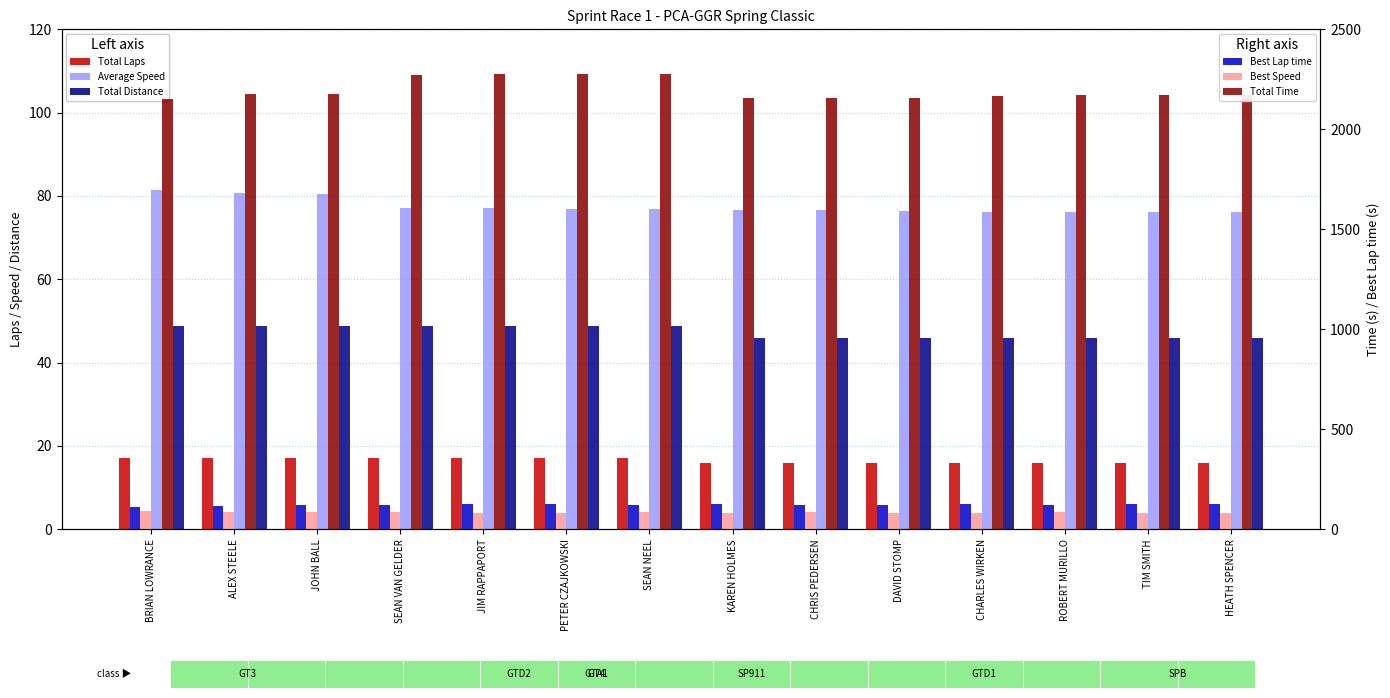

How many bars are there in total?

84